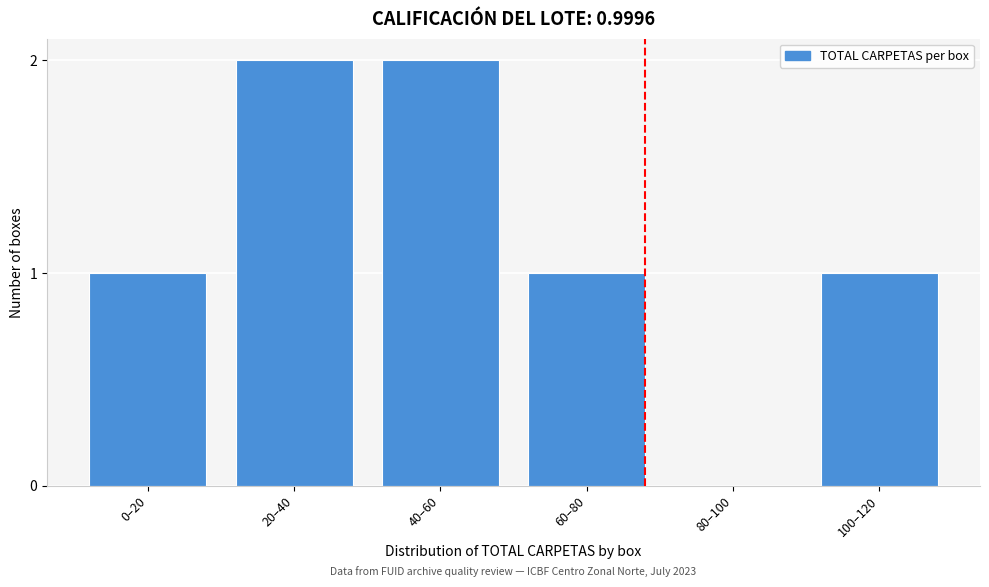

Reading right to left, transcribe all the data shown in this chart.

100–120=1	80–100=0	60–80=1	40–60=2	20–40=2	0–20=1